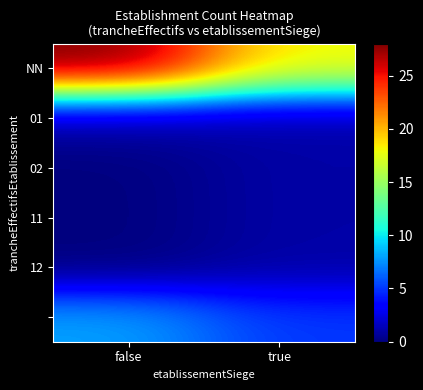

At which category does the chart reach its peak across all series?

false